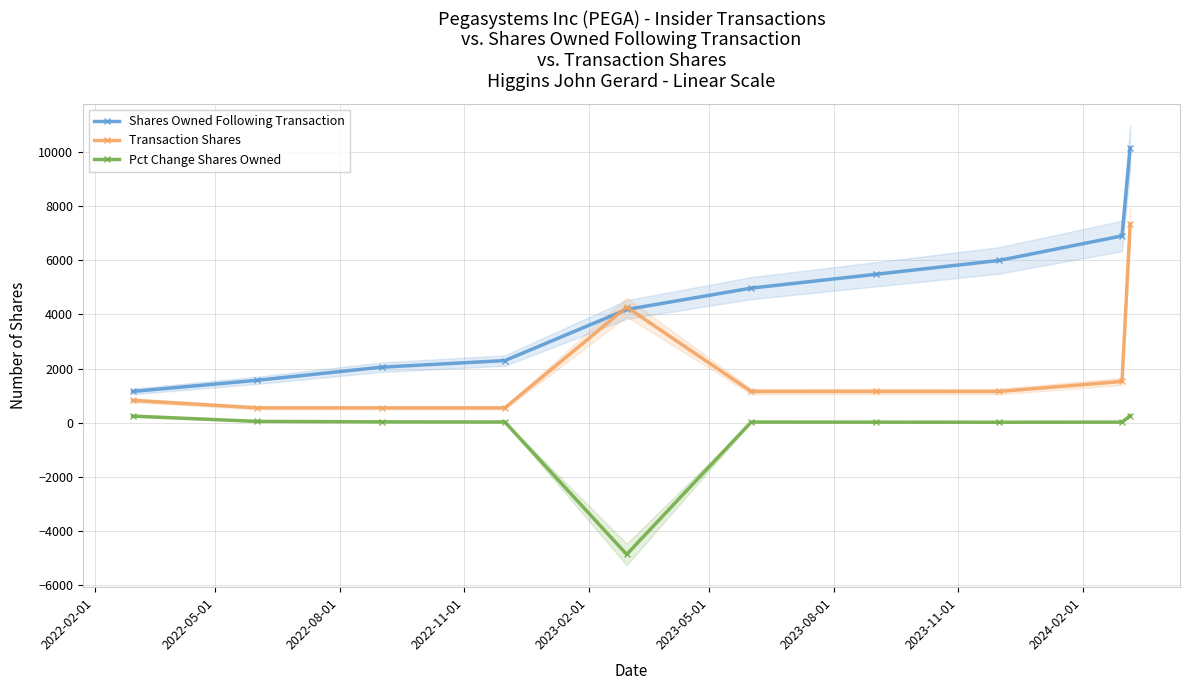

What is the lowest value of the Transaction Shares series?

553